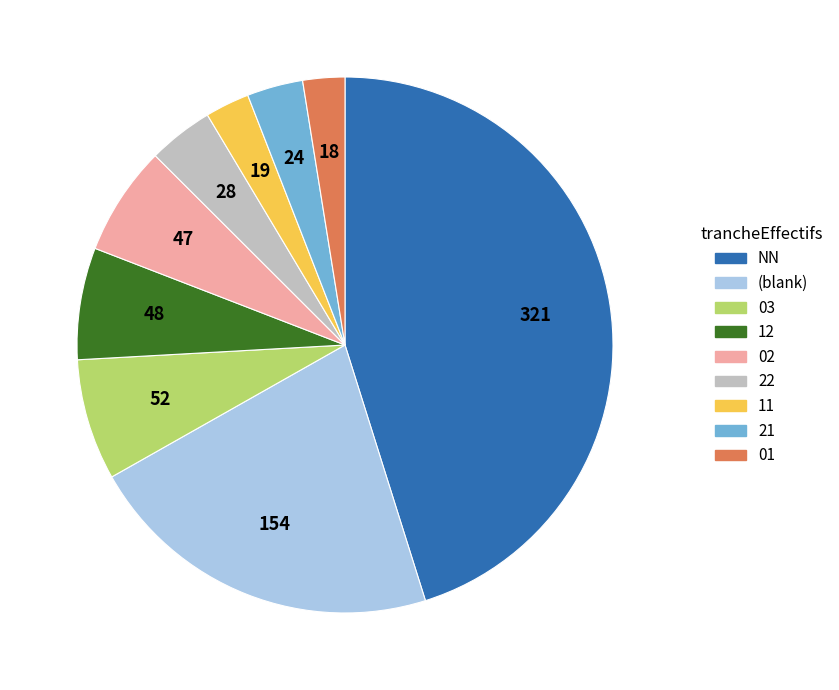

Which slice is the largest?

NN